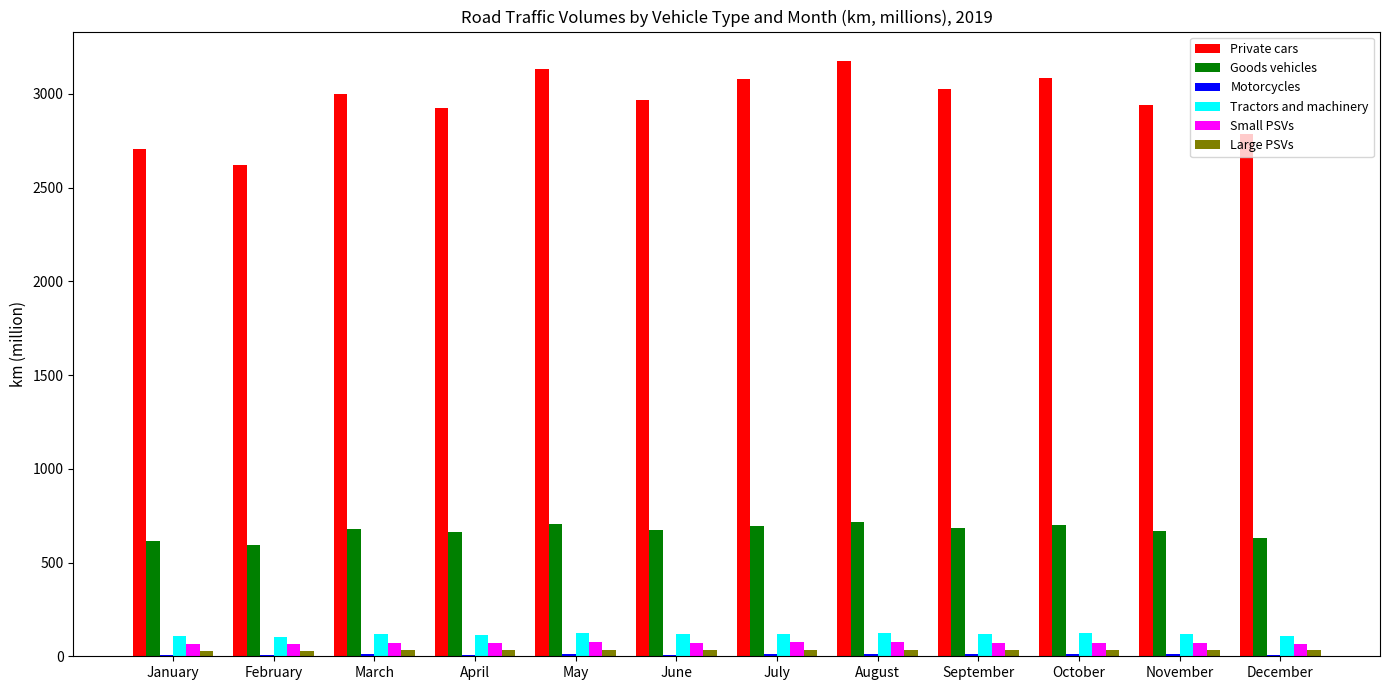

What value does the Small PSVs series have at December, to the nearest 10?

70